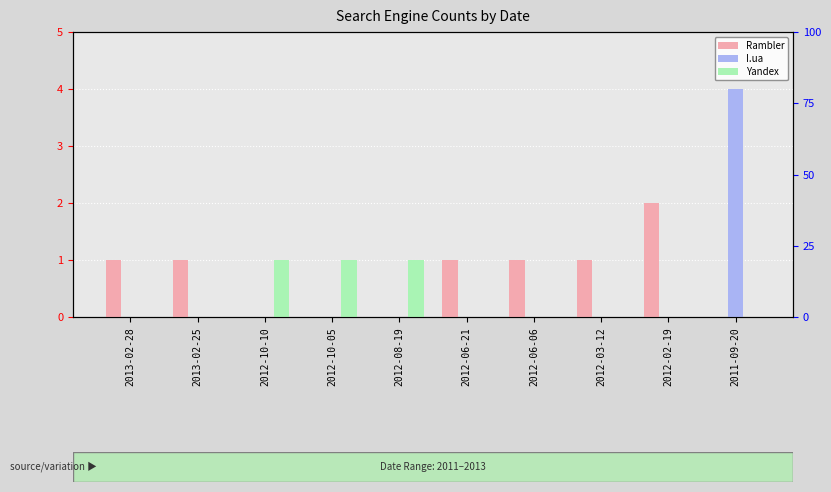

What is the difference between the maximum and second lowest values in the Yandex series?

1